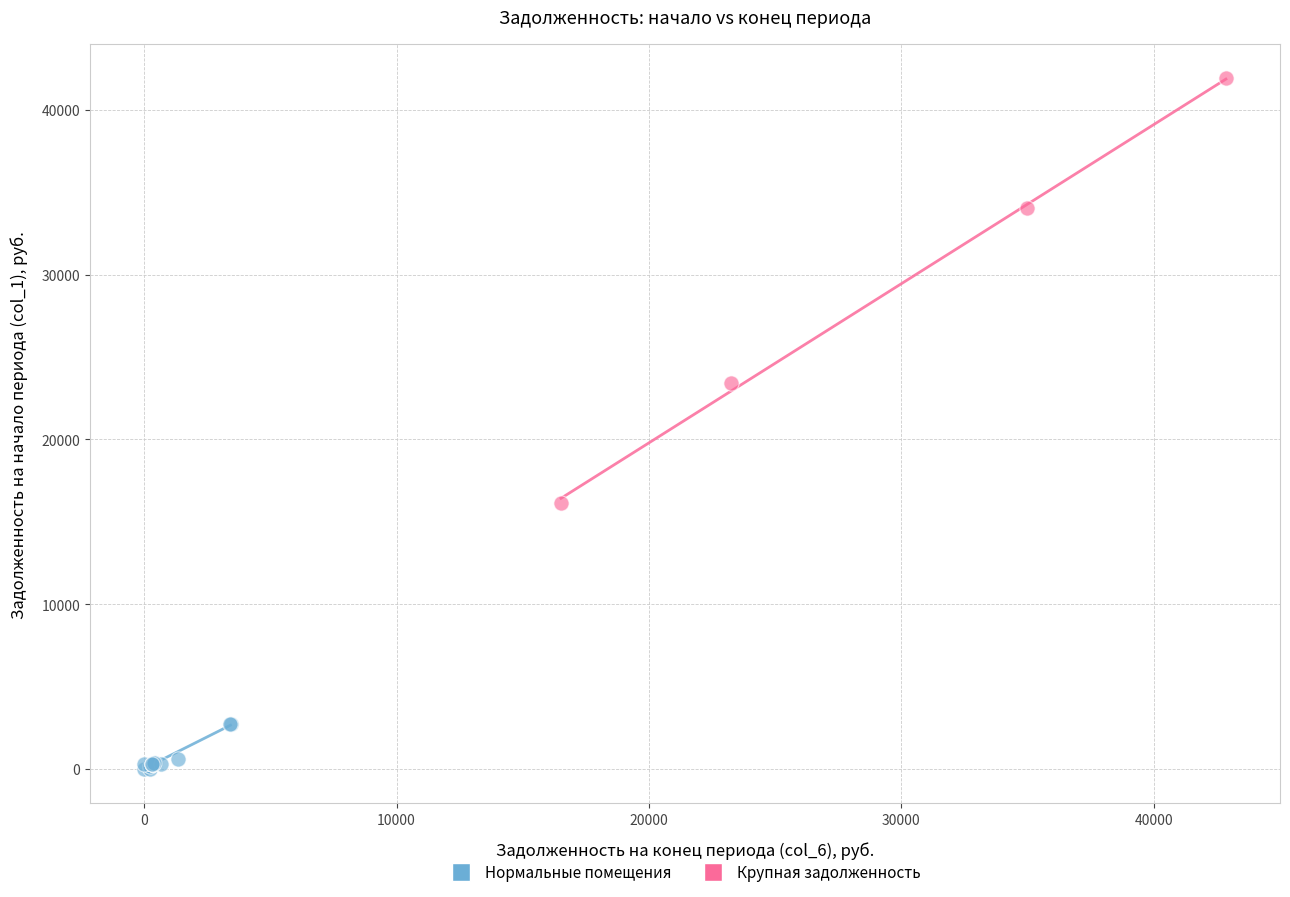

Which series has the largest Y range (max minus min)?

Крупная задолженность